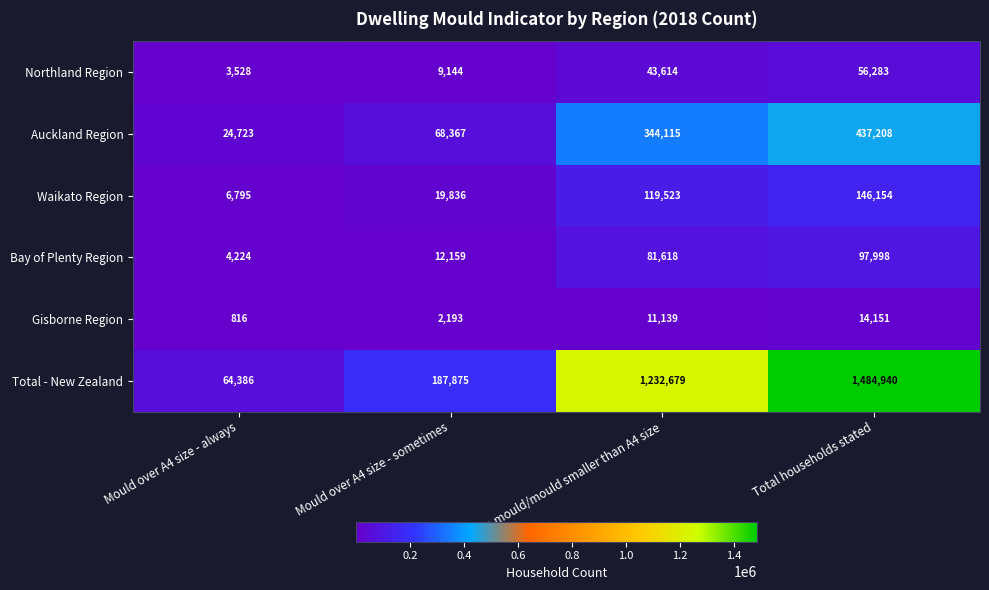

The value of Auckland Region at Mould over A4 size - sometimes is 68367. True or false?

True